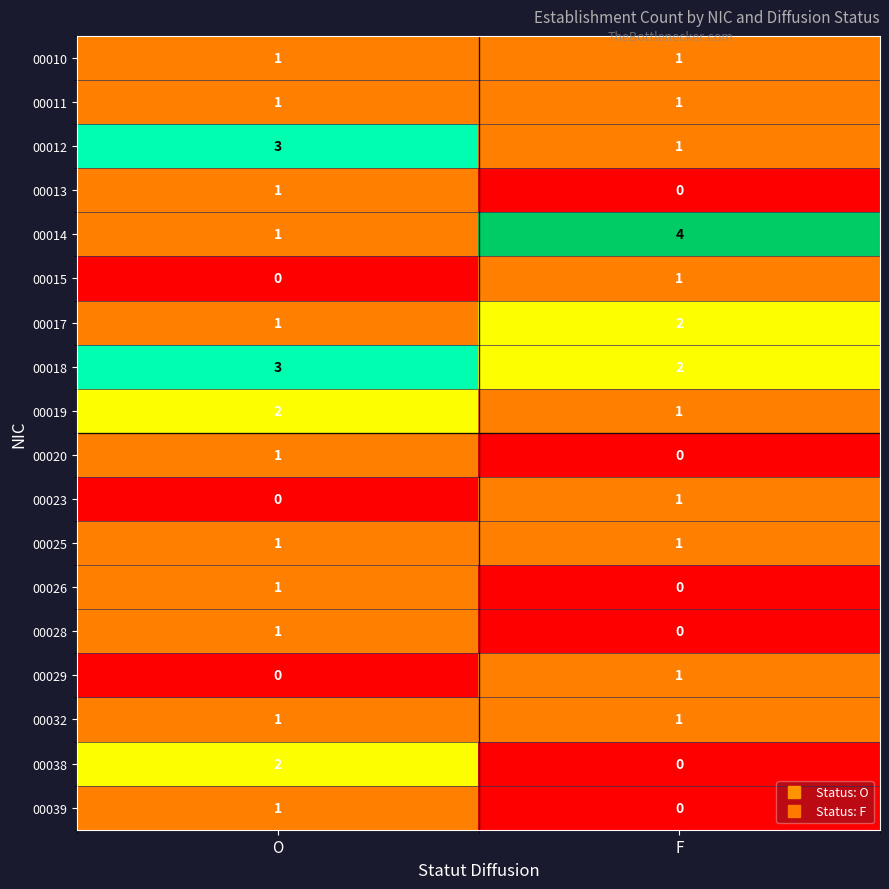

The 00012 series shows 3 at O. True or false?

True